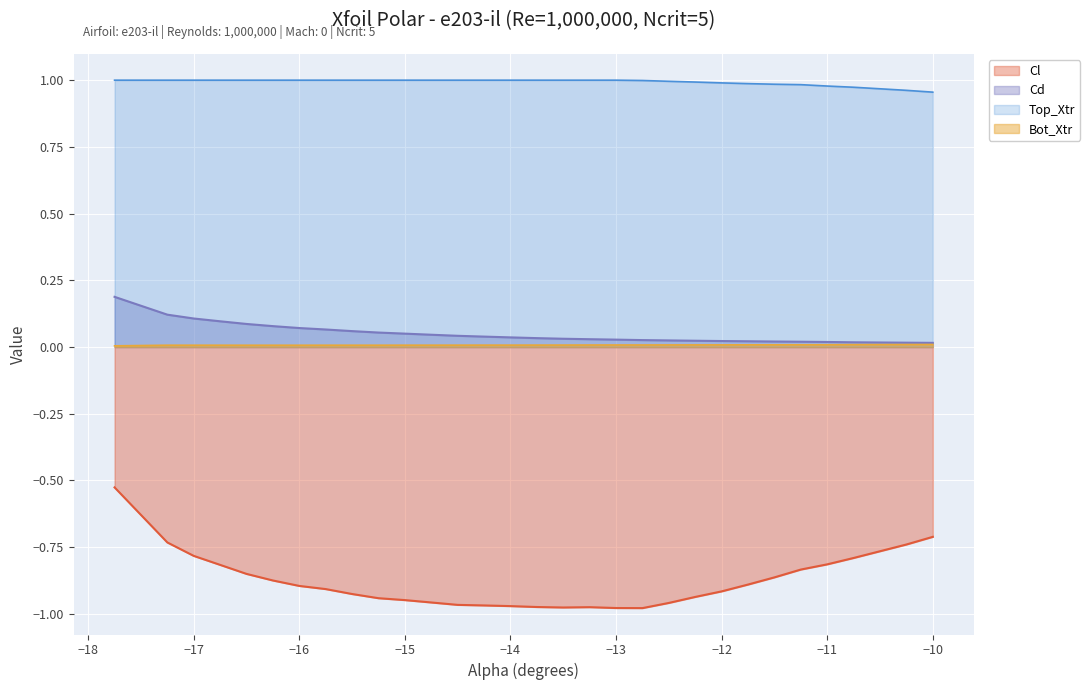

Reading left to right, transcribe all the data shown in this chart.

Cl: -0.5	-0.7	-0.8	-0.8	-0.9	-0.9	-0.9	-0.9	-0.9	-0.9	-0.9	-1.0	-1.0	-1.0	-1.0	-1.0	-1.0	-1.0	-1.0	-1.0	-1.0	-0.9	-0.9	-0.9	-0.9	-0.8	-0.8	-0.8	-0.7	-0.7
Cd: 0.2	0.1	0.1	0.1	0.1	0.1	0.1	0.1	0.1	0.1	0.1	0.0	0.0	0.0	0.0	0.0	0.0	0.0	0.0	0.0	0.0	0.0	0.0	0.0	0.0	0.0	0.0	0.0	0.0	0.0
Top_Xtr: 1.0	1.0	1.0	1.0	1.0	1.0	1.0	1.0	1.0	1.0	1.0	1.0	1.0	1.0	1.0	1.0	1.0	1.0	1.0	1.0	1.0	1.0	1.0	1.0	1.0	1.0	1.0	1.0	1.0	1.0
Bot_Xtr: 0.0	0.0	0.0	0.0	0.0	0.0	0.0	0.0	0.0	0.0	0.0	0.0	0.0	0.0	0.0	0.0	0.0	0.0	0.0	0.0	0.0	0.0	0.0	0.0	0.0	0.0	0.0	0.0	0.0	0.0